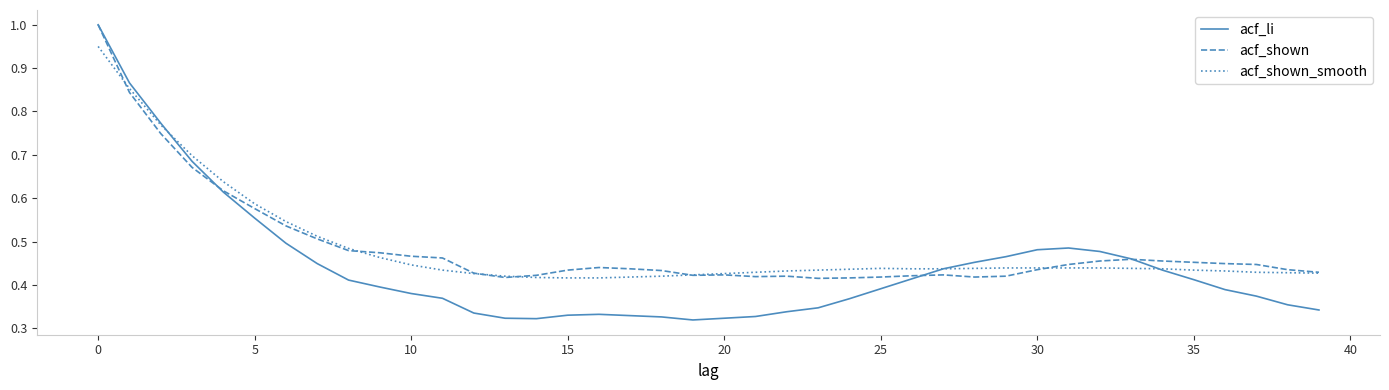

Which series has the largest range (max minus min)?

acf_li